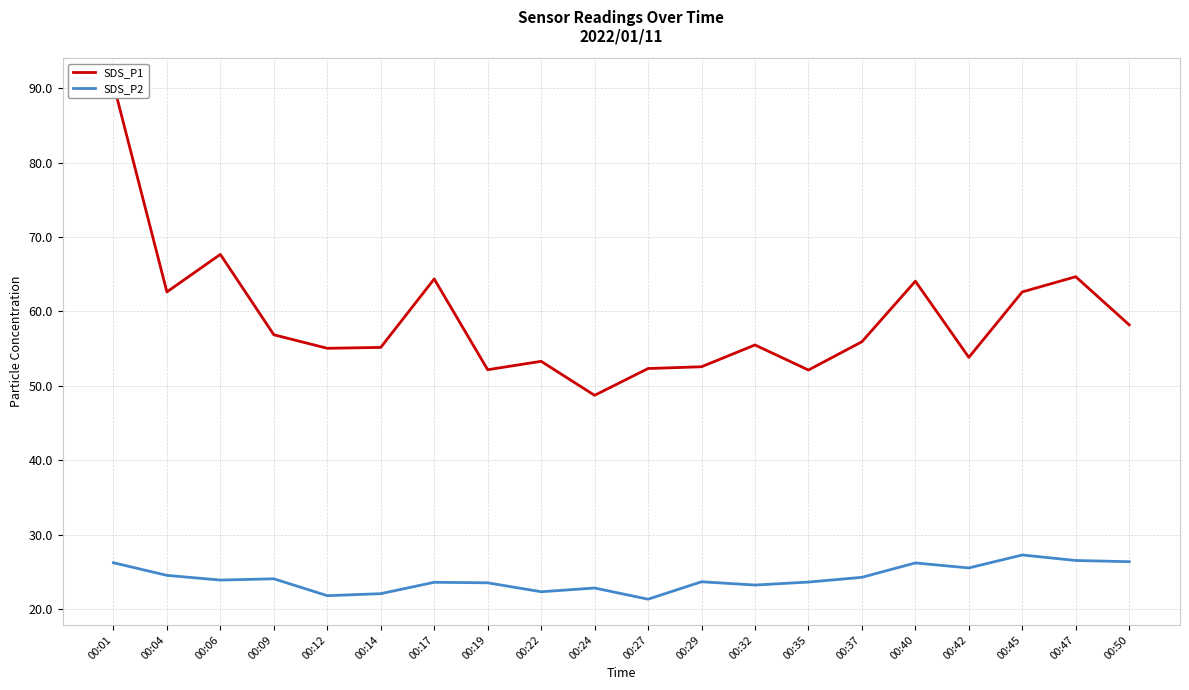

At how many categories does at least one series exceed 28?

20